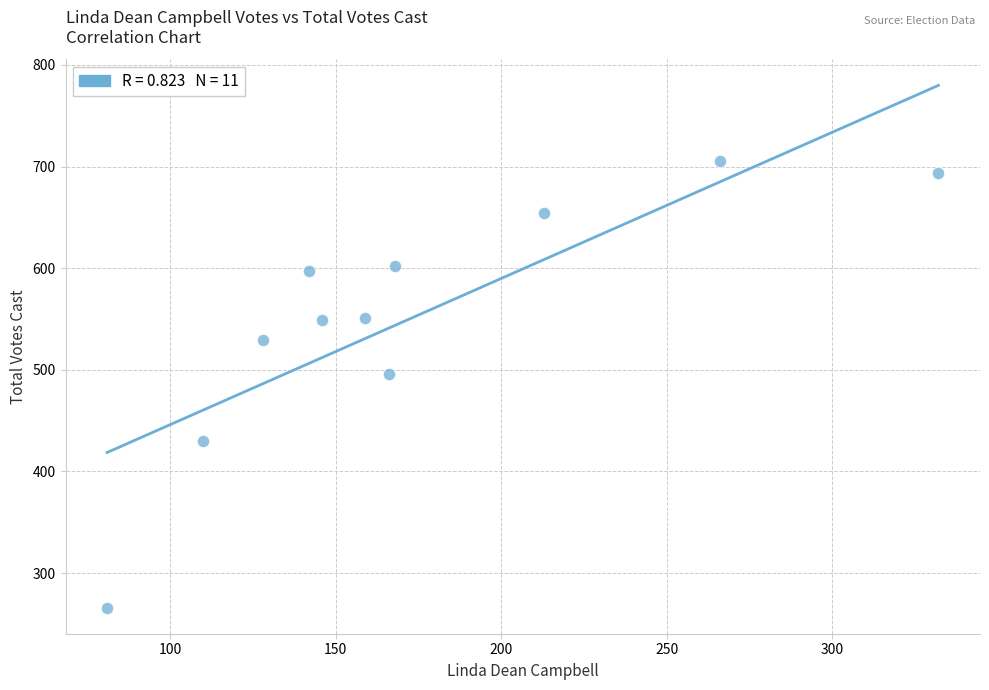

What is the average Y value?

552